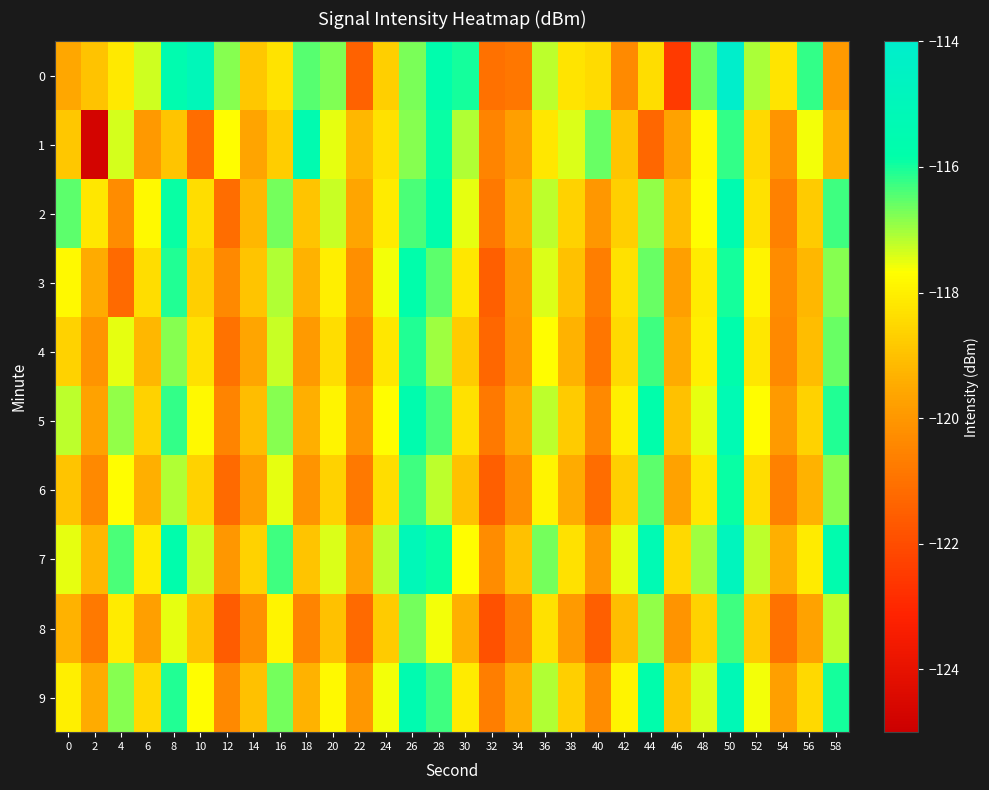

Which category has the lowest value across all series?

2